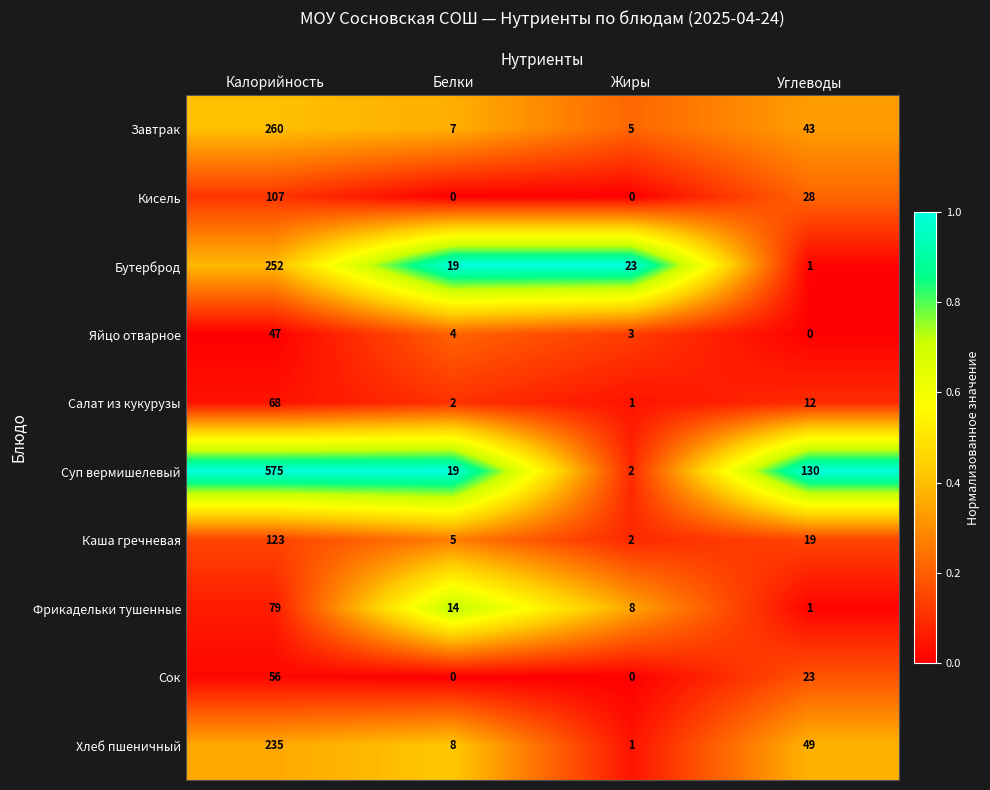

The Суп вермишелевый series shows 130 at Углеводы. True or false?

True